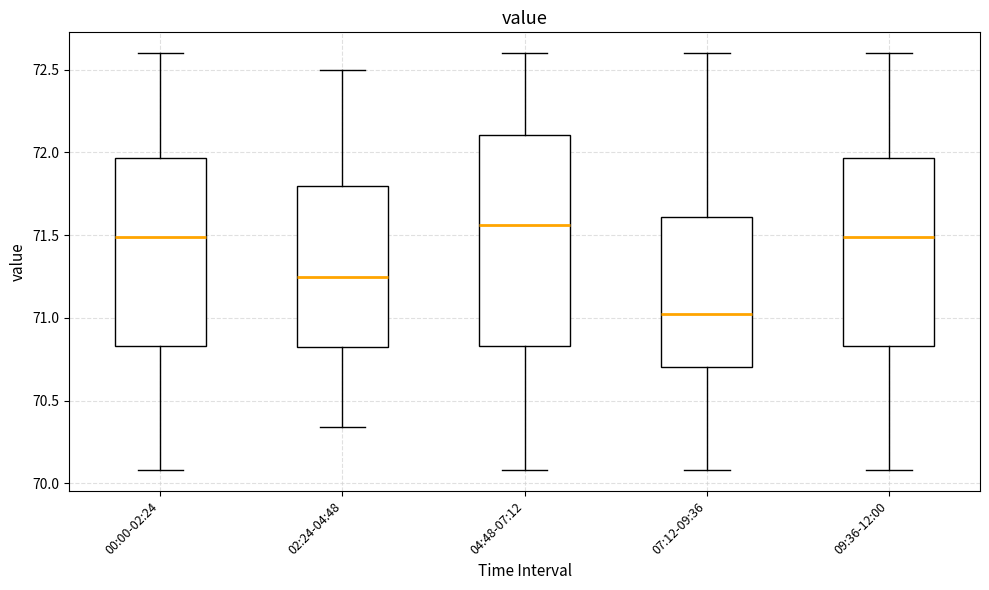

Which box has the lowest median line?

07:12-09:36